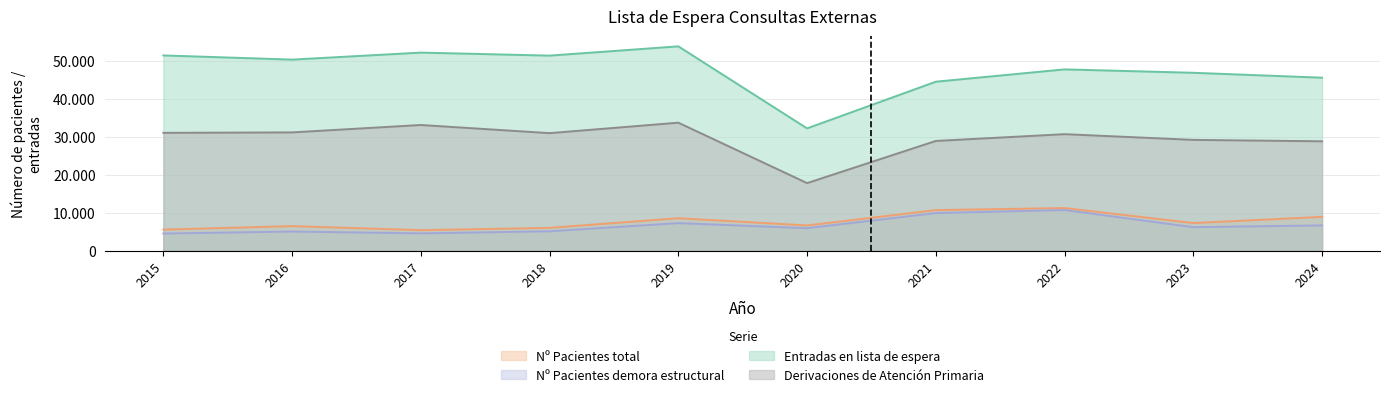

What is the difference between the highest and lowest values at 2023?

40680